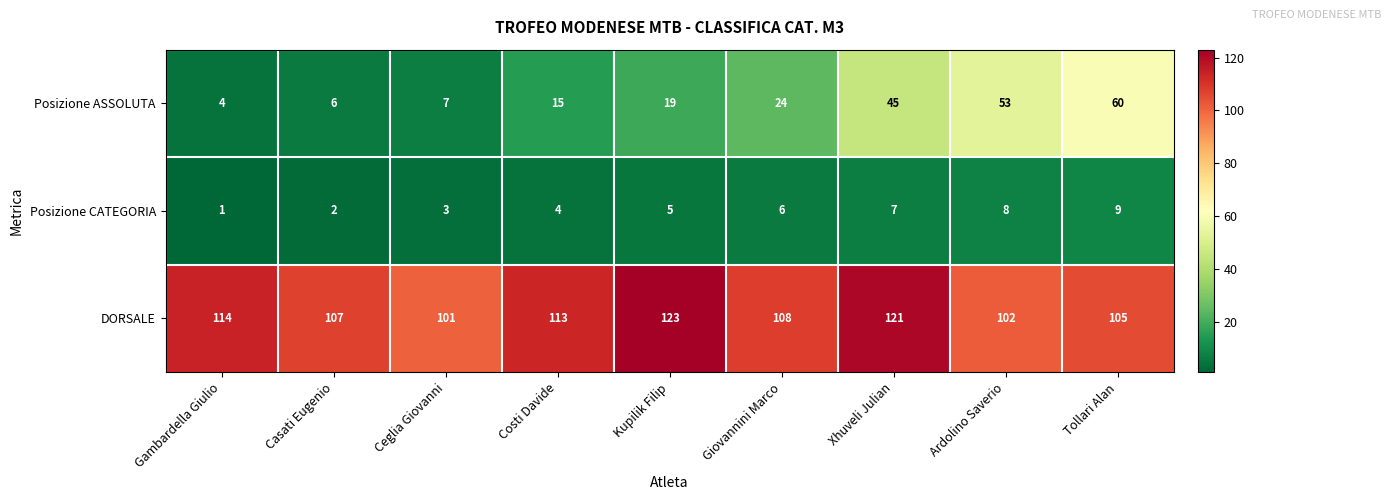

Between Gambardella Giulio and Kupilik Filip, which series saw the biggest shift?

Posizione ASSOLUTA